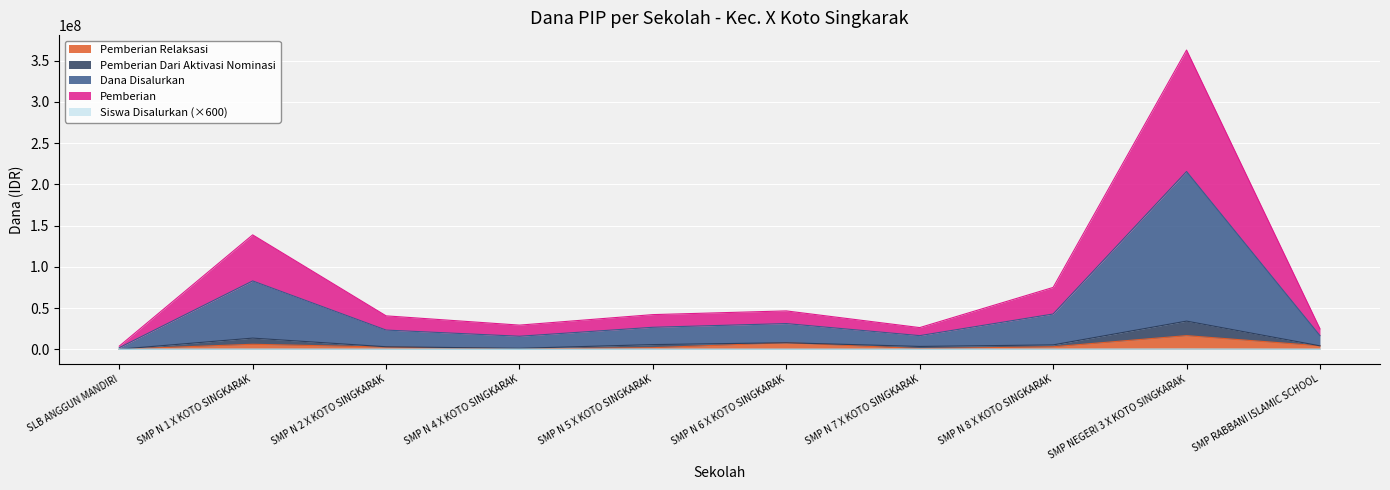

True or false: Pemberian Relaksasi and Siswa Disalurkan cross at least once.

False